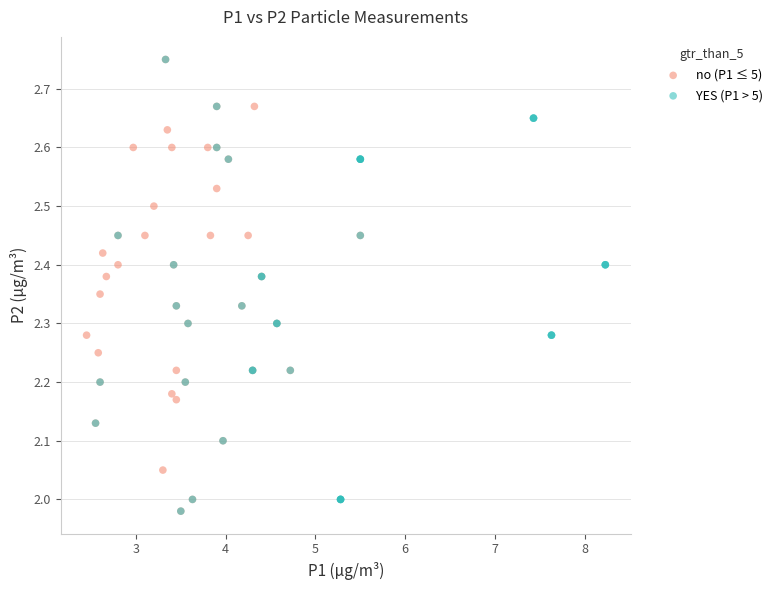

What are all the series names shown in the legend?

no (P1 ≤ 5), YES (P1 > 5)